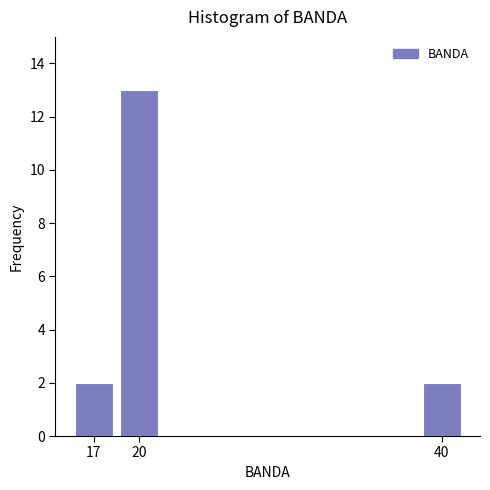

Reading right to left, list all the values displayed in this chart.

2	13	2